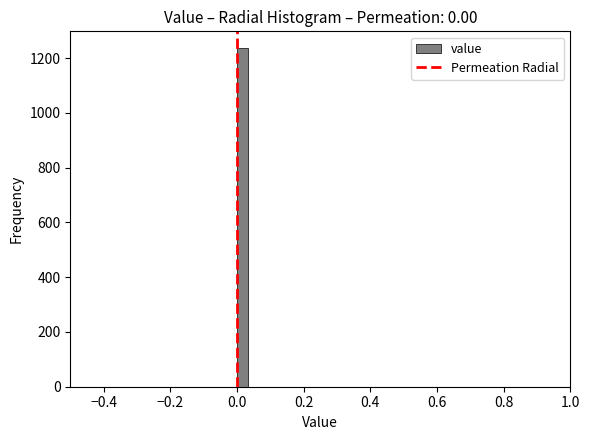

Read against the x-axis, roughly where is the centre of the tallest bar?

0.02